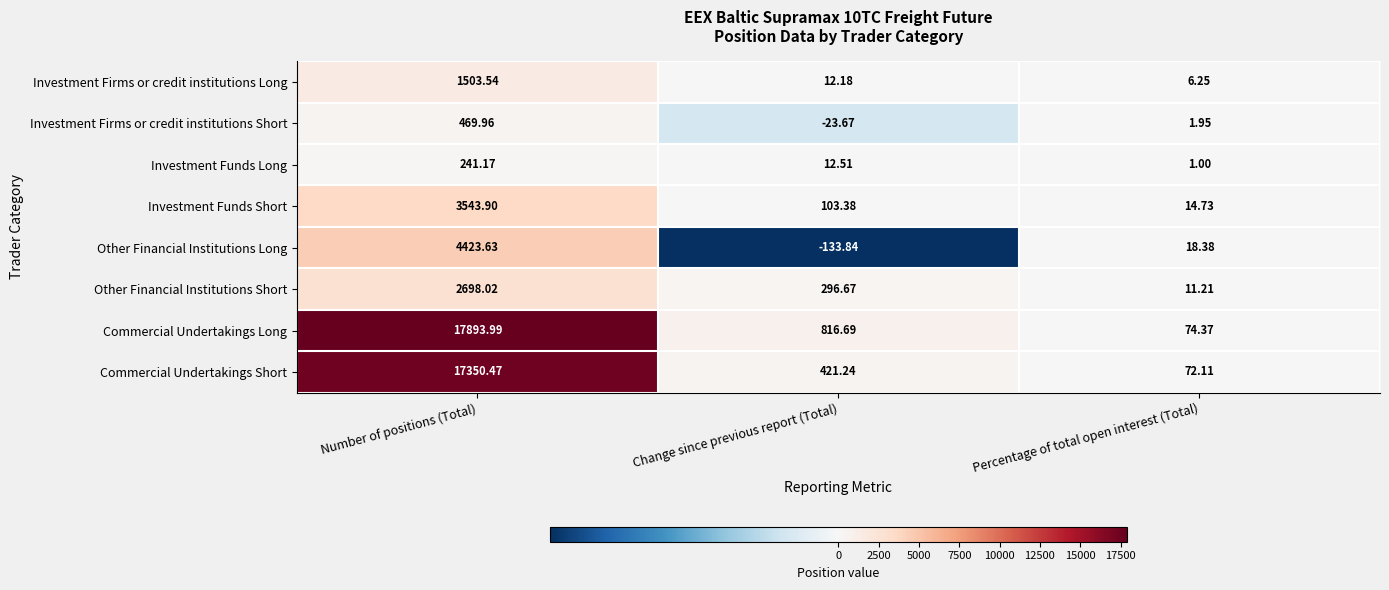

At which label does Investment Firms or credit institutions Short first exceed 1?

Number of positions (Total)